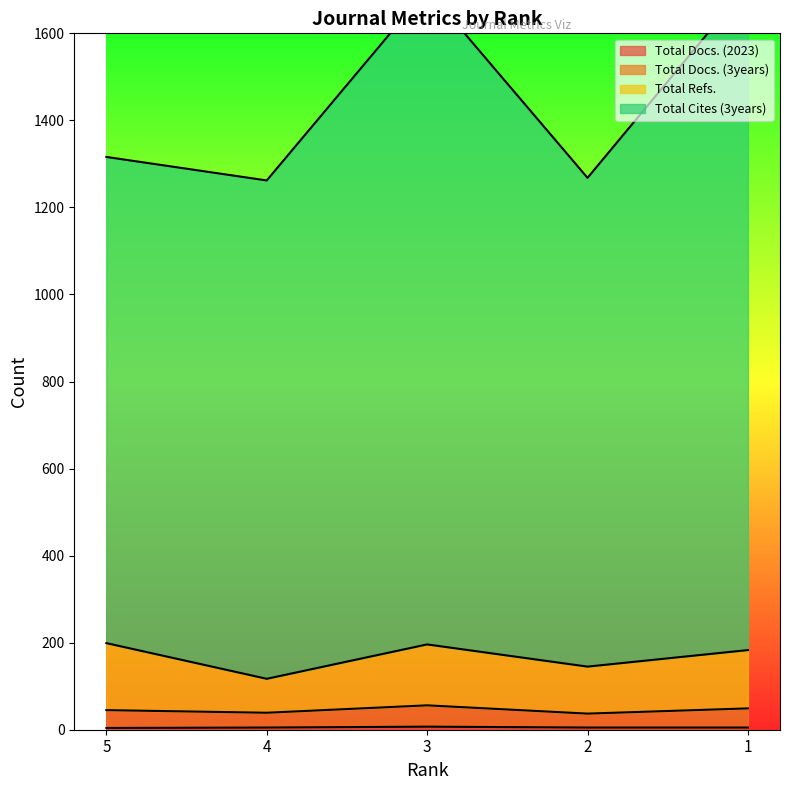

Which has a higher value, 2 or 4?

2